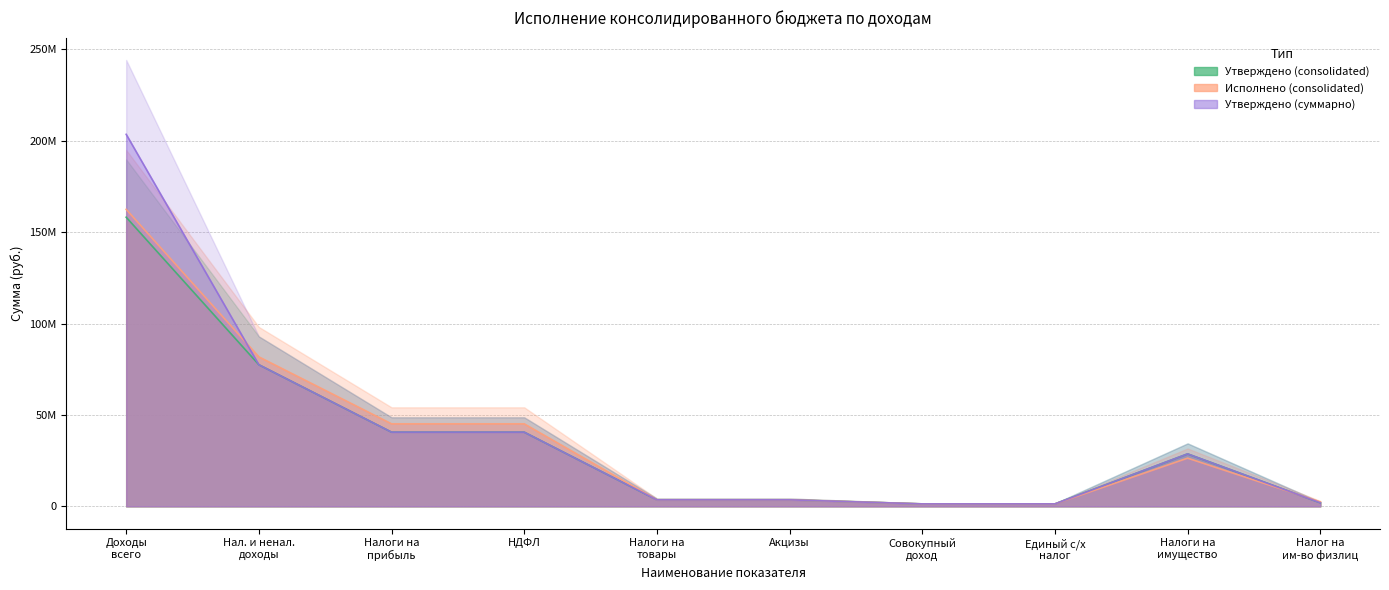

Reading left to right, what are all the values shown in this chart?

Утверждено (consolidated): 158177300.0	77463600.0	40580700.0	40580700.0	3535100.0	3535100.0	1324800.0	1324800.0	28687600.0	1942500.0
Исполнено (consolidated): 162487979.0	81774364.7	45138331.5	45138331.5	3522325.9	3522325.9	1324800.0	1324800.0	26367928.7	2435751.9
Утверждено (суммарно): 203530300.0	77463600.0	40580700.0	40580700.0	3535100.0	3535100.0	1324800.0	1324800.0	28687600.0	1942500.0